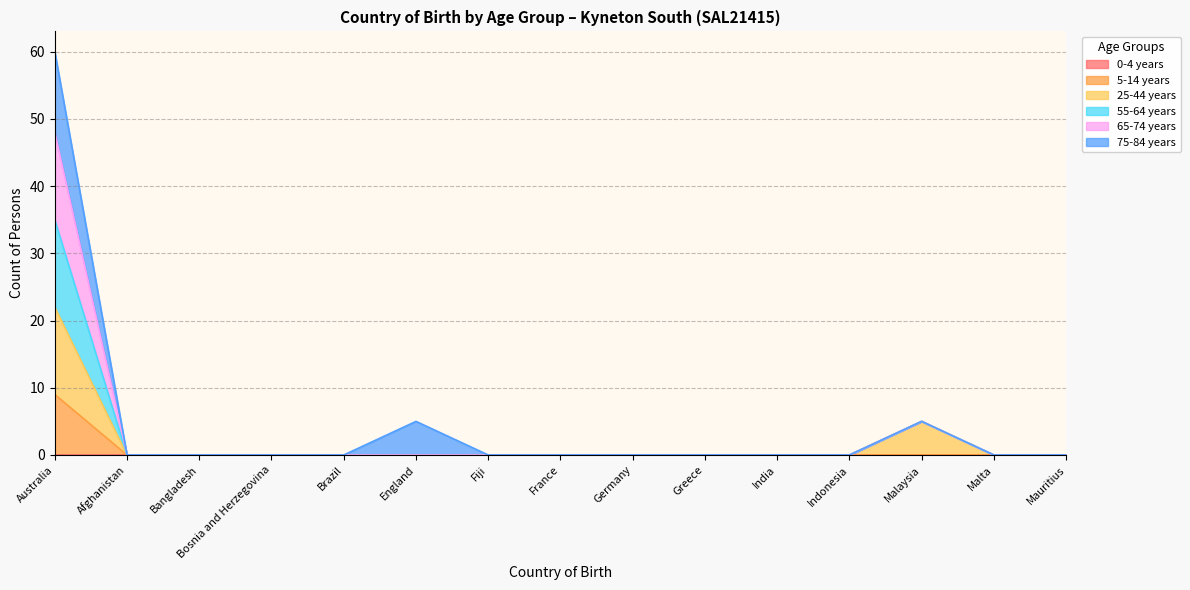

Which category has the highest value in the 5-14 years series?

Australia